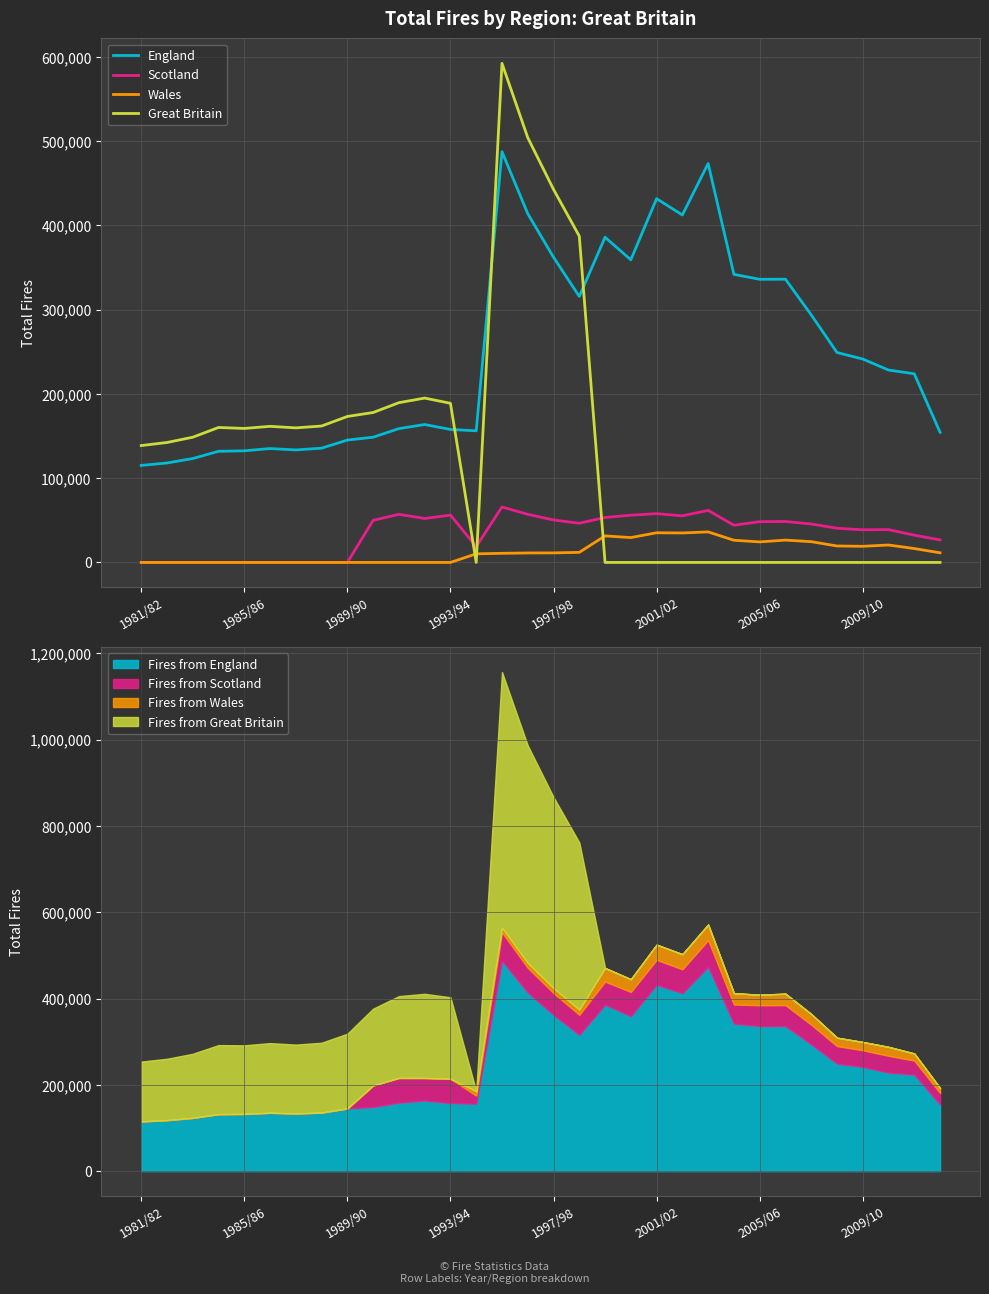

True or false: Great Britain and England intersect in this chart.

True